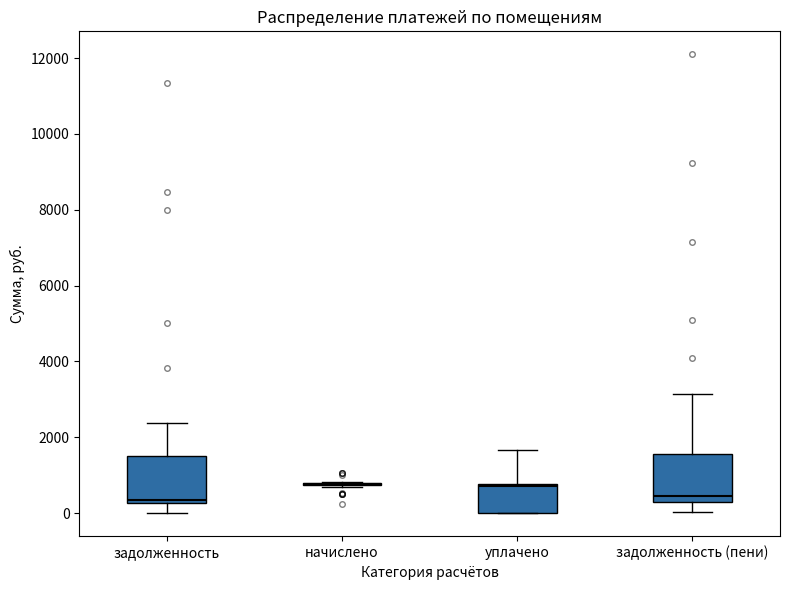

Reading left to right, read every box against the y-axis: the position of its median line, the range the box covers, and the ends of its whiskers. The values are not printed on the chart, so give them approximately, as read against the axis.

задолженность: median 400, box 200 to 1600, whiskers 0 to 2400
начислено: box collapsed to a line at 800, whiskers 600 to 800
уплачено: median 800, box 0 to 800, whiskers 0 to 1600
задолженность (пени): median 400, box 200 to 1600, whiskers 0 to 3200